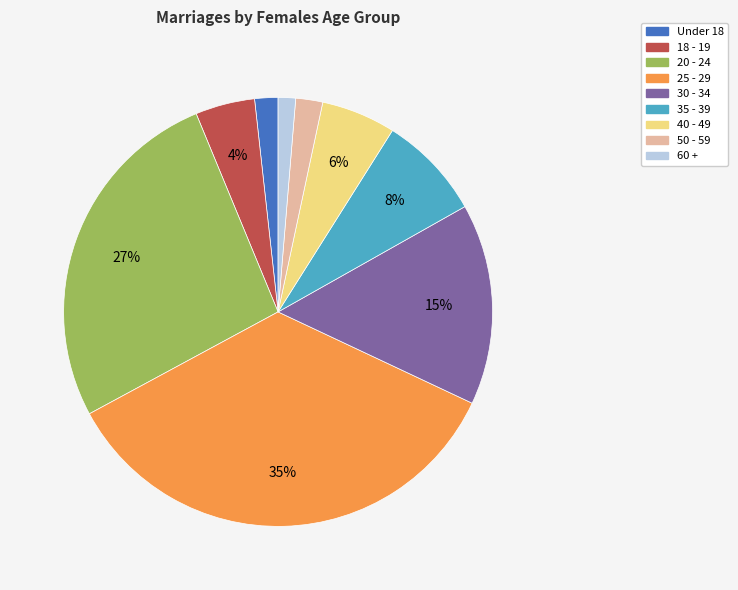

Which has a higher value, 50 - 59 or 20 - 24?

20 - 24